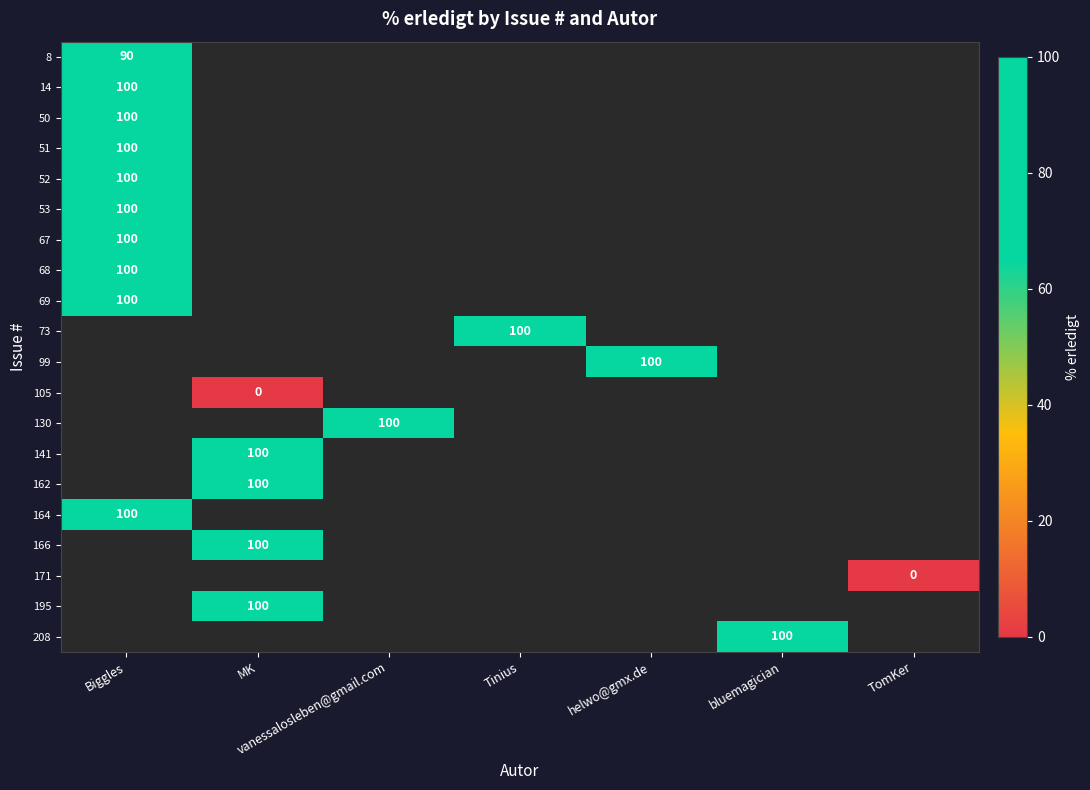

At how many categories does at least one series exceed 64?

6